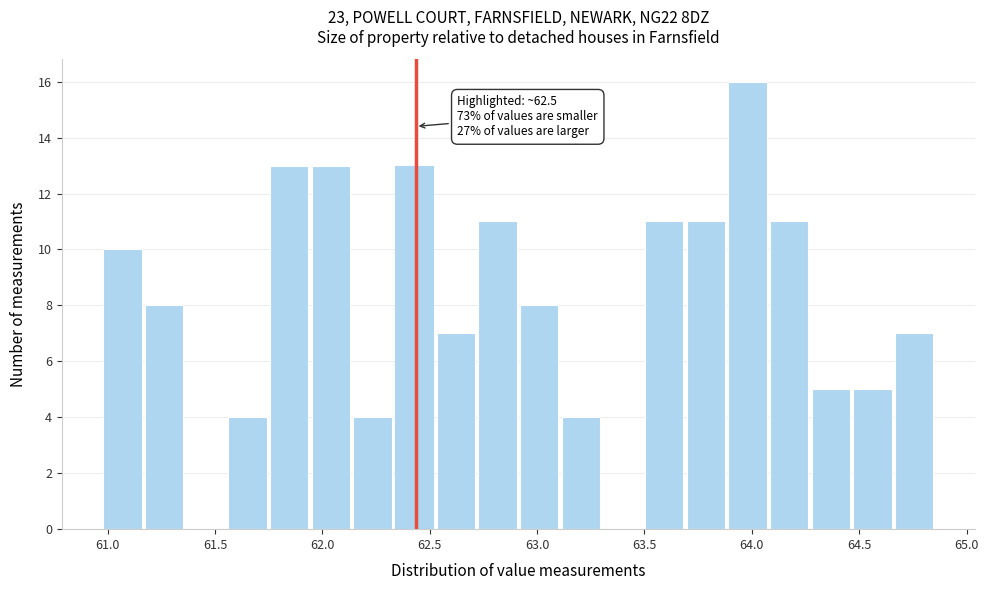

Around what value on the x-axis is the tallest bar? Give the approximate position of its centre, as read against the axis.

64.00